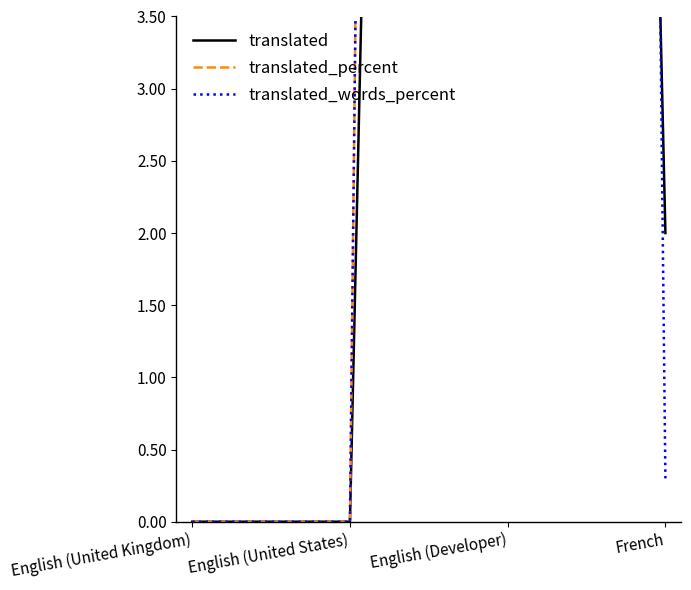

Which series ends up on top after the final intersection of translated_words_percent and translated?

translated